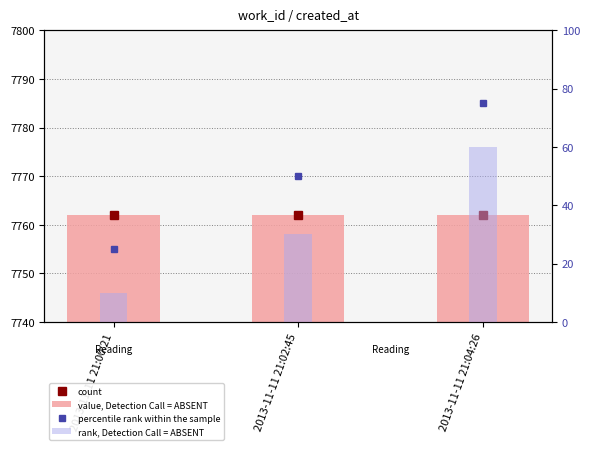

Which series changed the most between 2013-11-11 21:02:45 and 2013-11-11 21:04:26?

rank, Detection Call = ABSENT